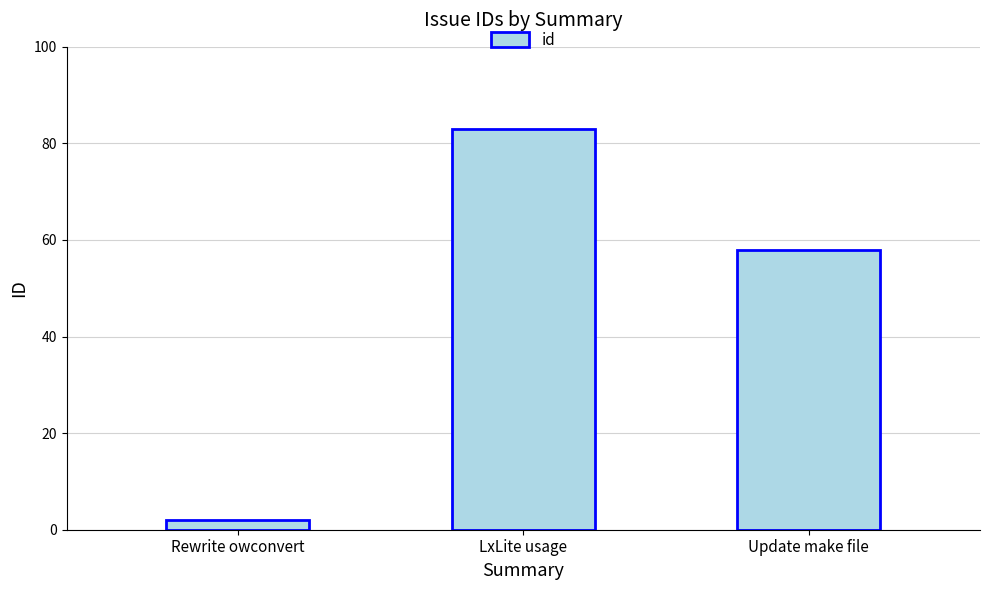

How many values are below 58?

1